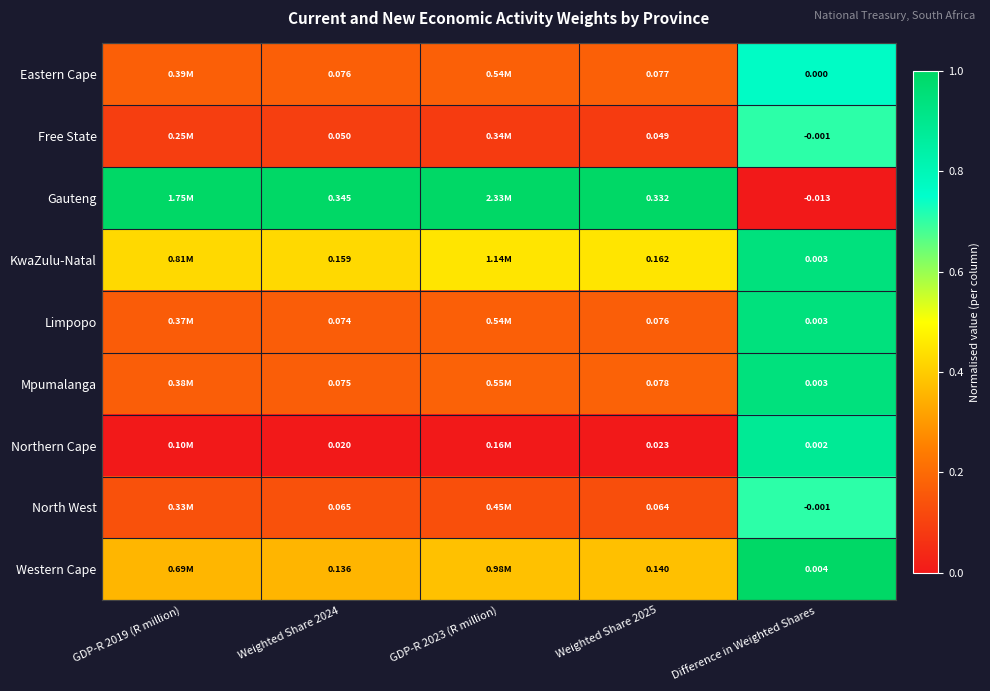

At Weighted Share 2024, list the series in order from smallest to largest.

Northern Cape, Free State, North West, Limpopo, Mpumalanga, Eastern Cape, Western Cape, KwaZulu-Natal, Gauteng